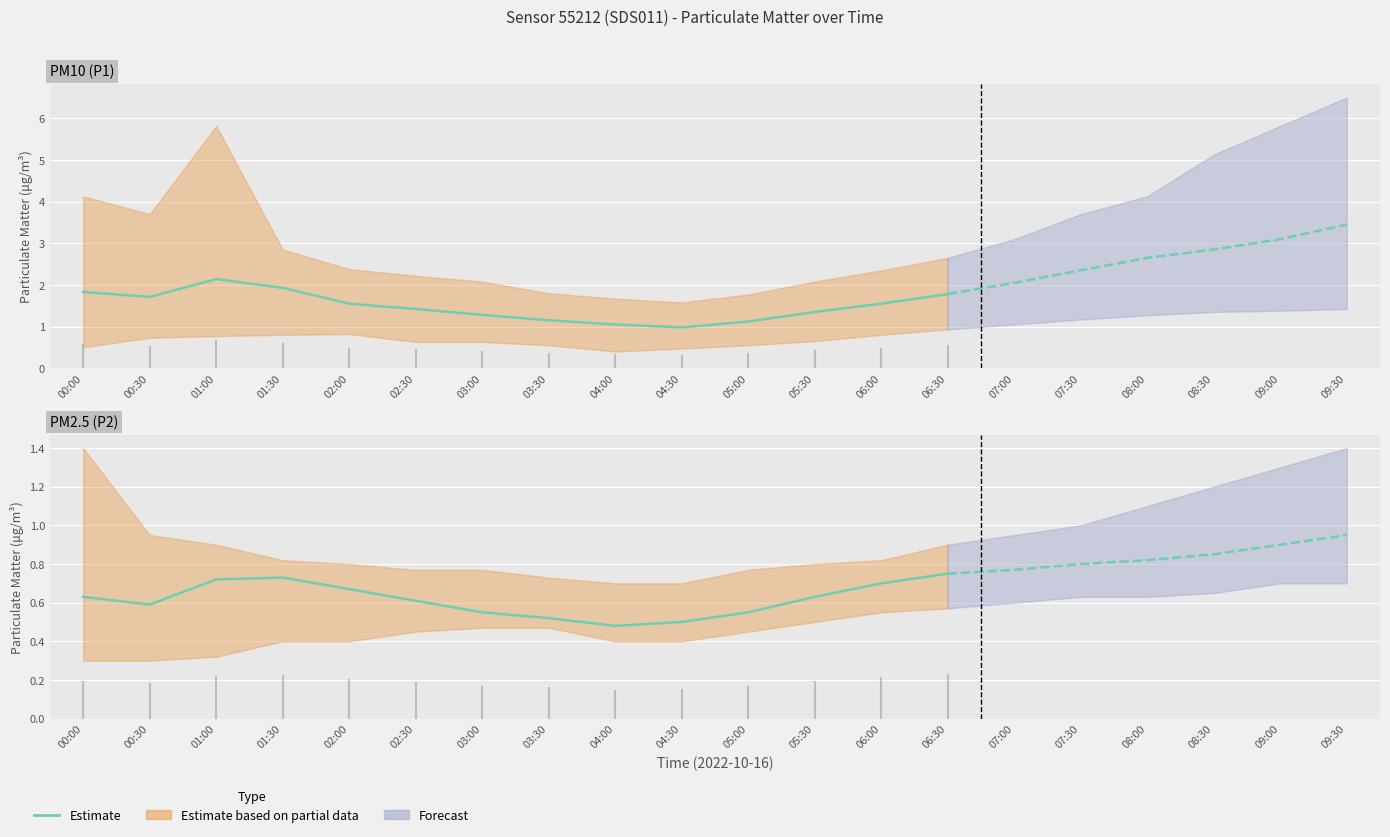

True or false: the data has more than 2 interior local peaks.

False